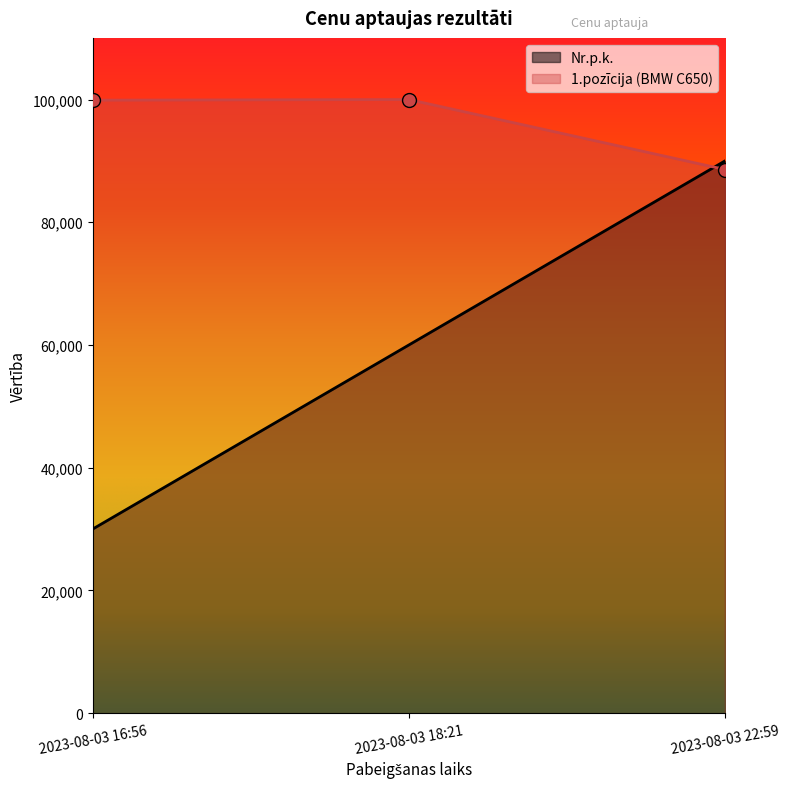

What is the value of the Nr.p.k. point at the 3rd from the left?

90000